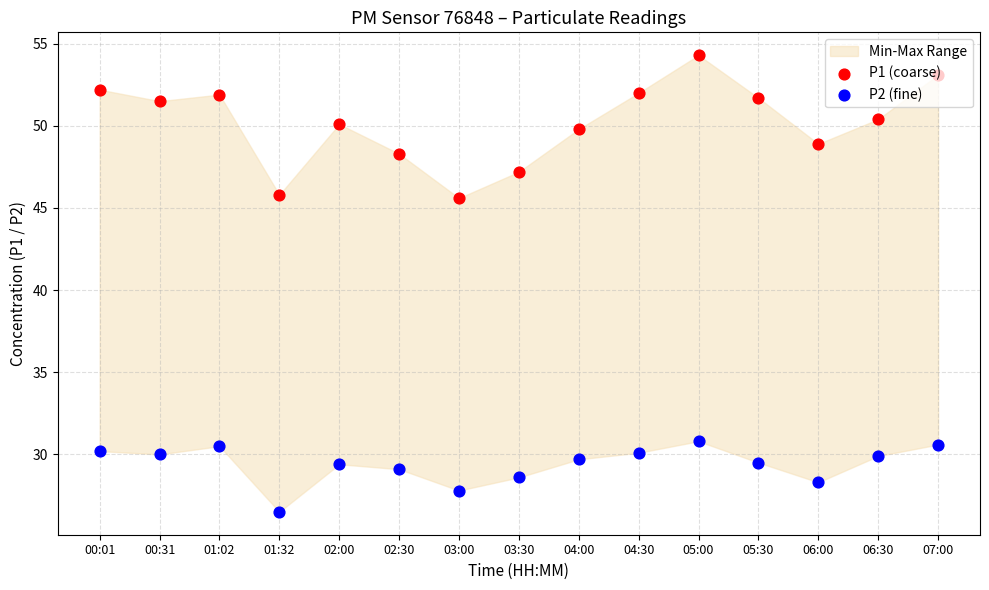

Which series reaches the minimum Y coordinate?

P2 (fine)